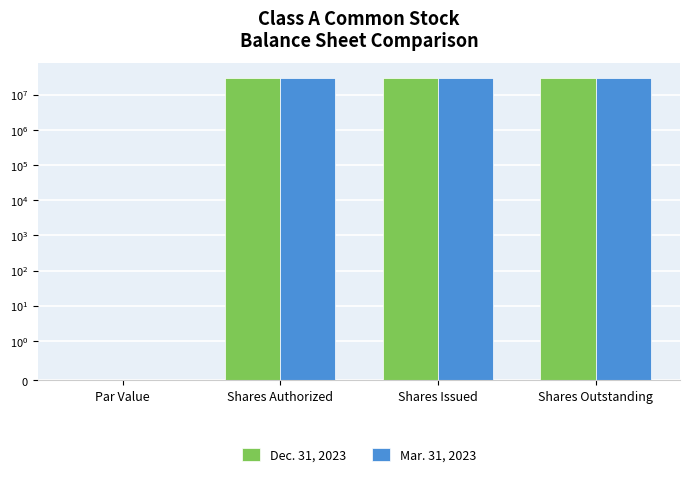

At which category does the chart reach its minimum across all series?

Par Value